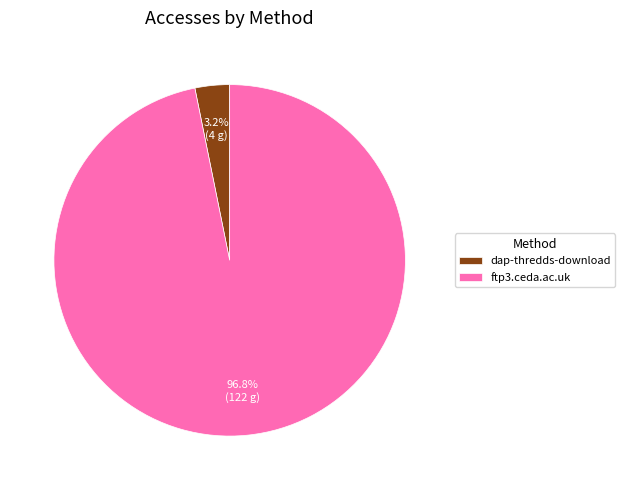

Which has a higher value, dap-thredds-download or ftp3.ceda.ac.uk?

ftp3.ceda.ac.uk